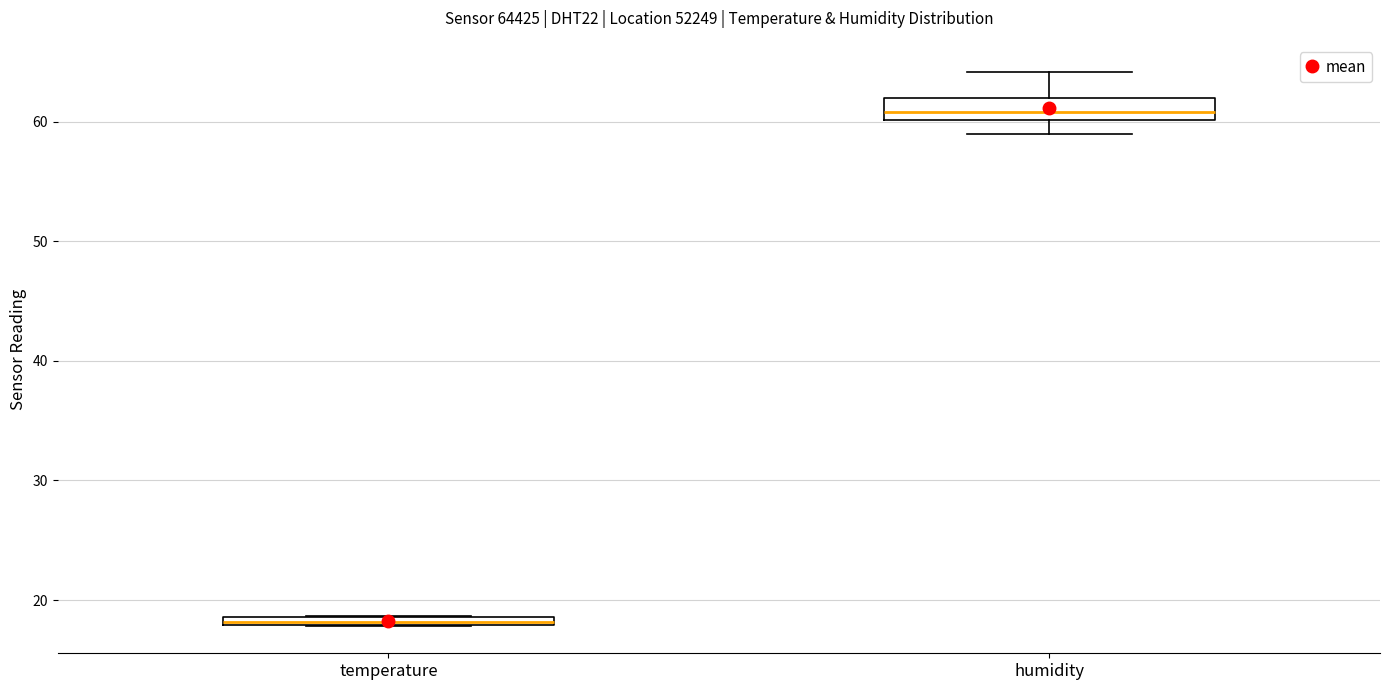

Where is the upper edge of the box for temperature on the y-axis? The values are not printed on the chart, so give them approximately, as read against the axis.

19